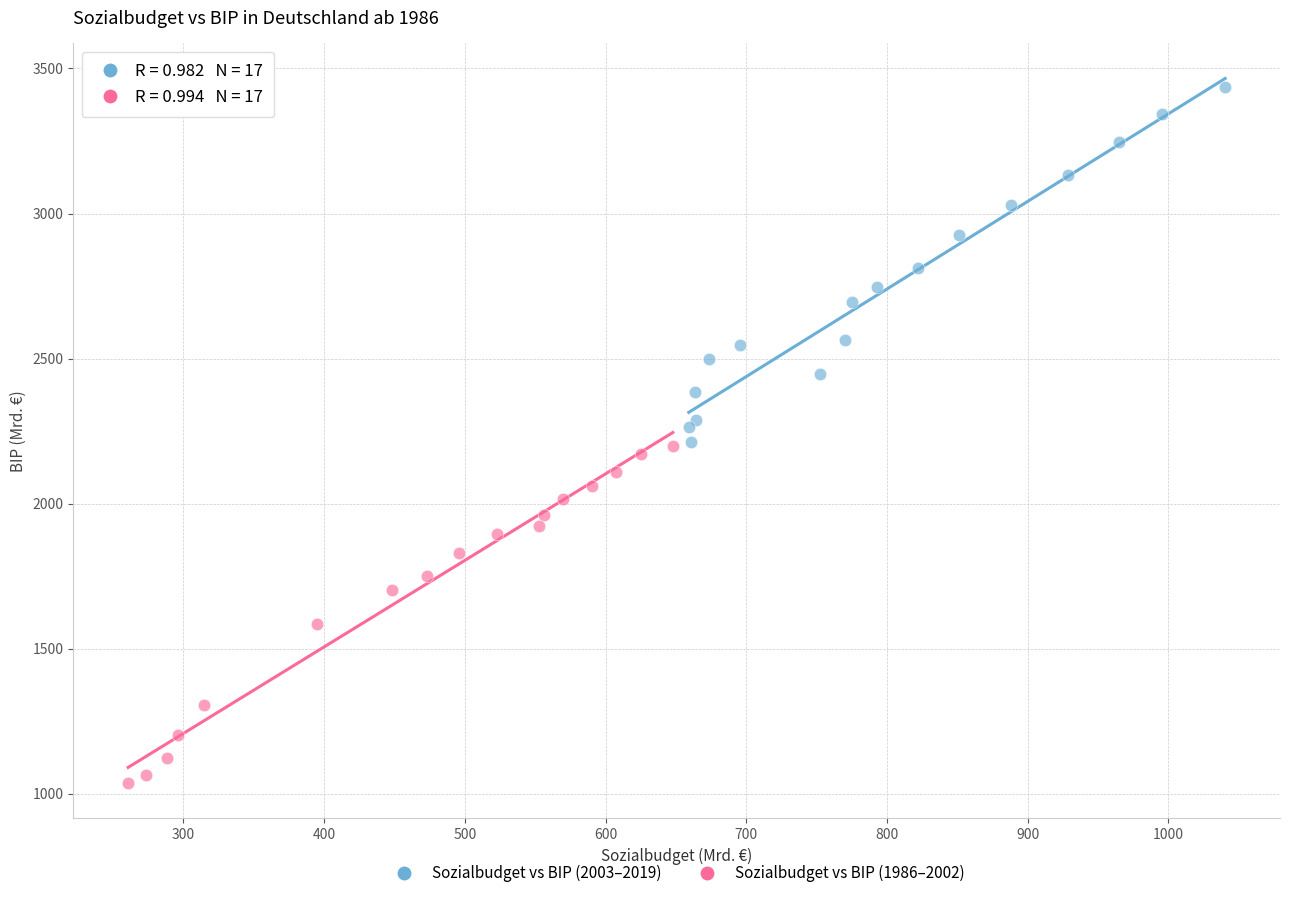

Which series reaches the maximum Y coordinate?

Sozialbudget vs BIP (2003–2019)